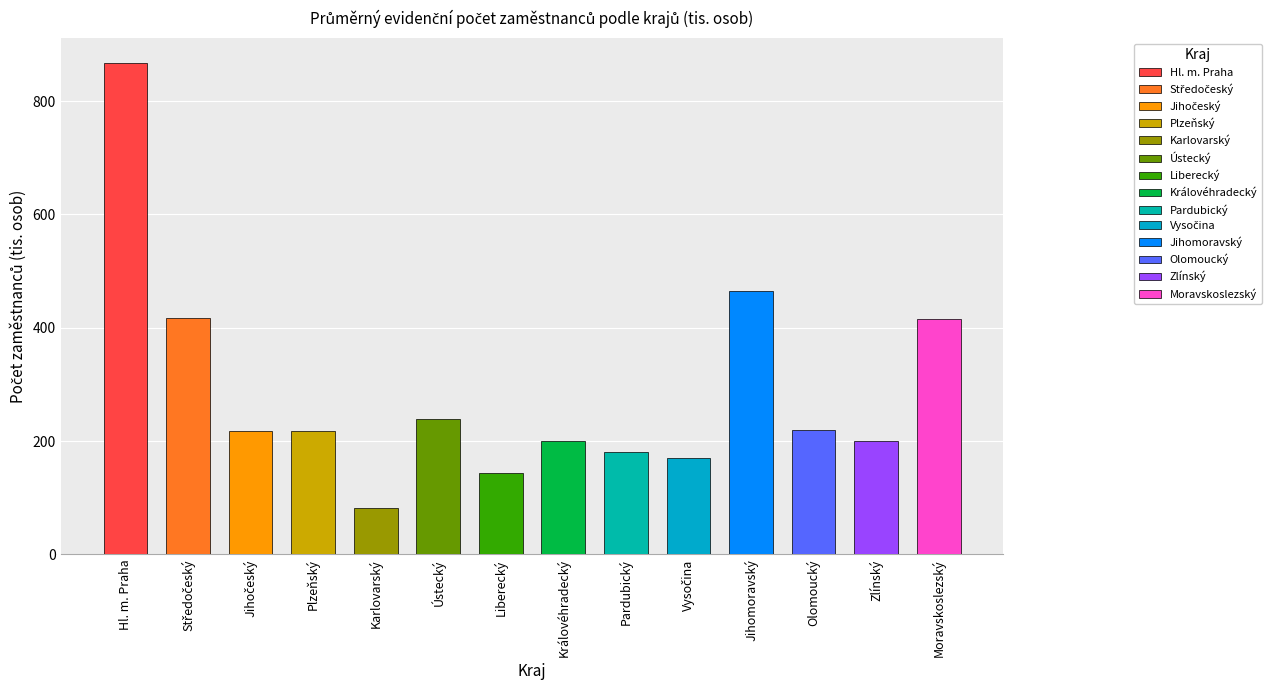

At which label does the data first exceed 218?

Hl. m. Praha